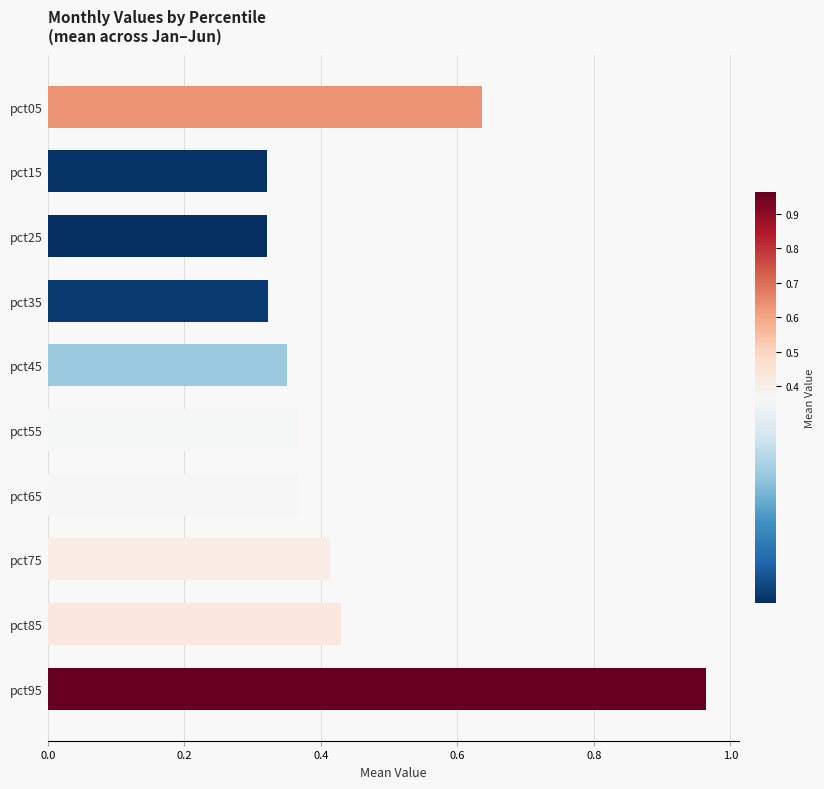

Is it true that Apr equals 0.4 at pct55?

False